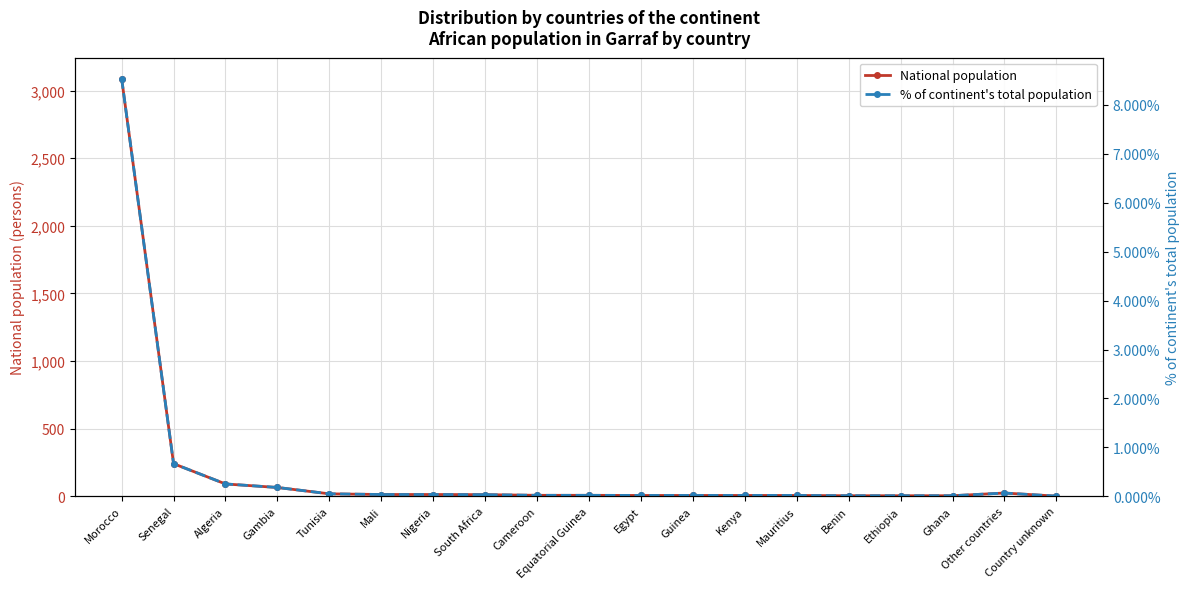

Is it true that % of continent's total population equals 1.1 at Senegal?

False